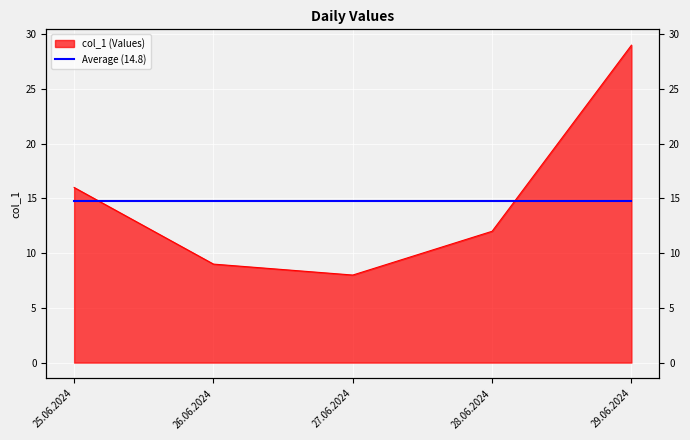

What is the change in value from 25.06.2024 to 29.06.2024?

+13